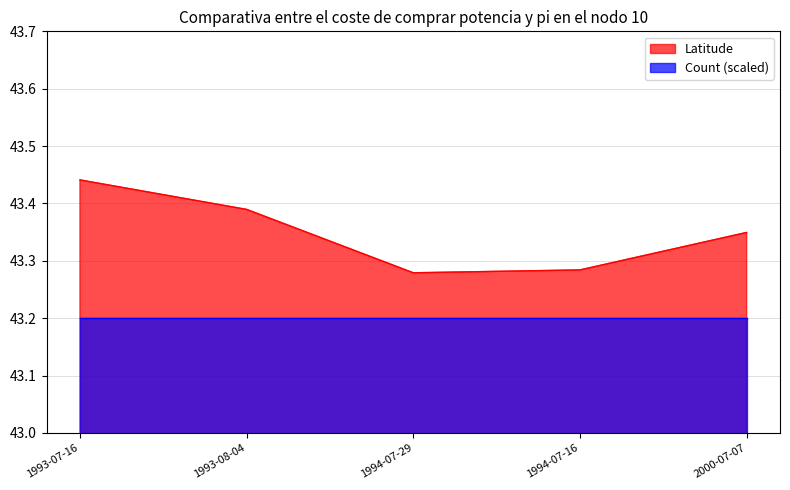

How many points are lower than both their immediate neighbors (excluding endpoints)?

1